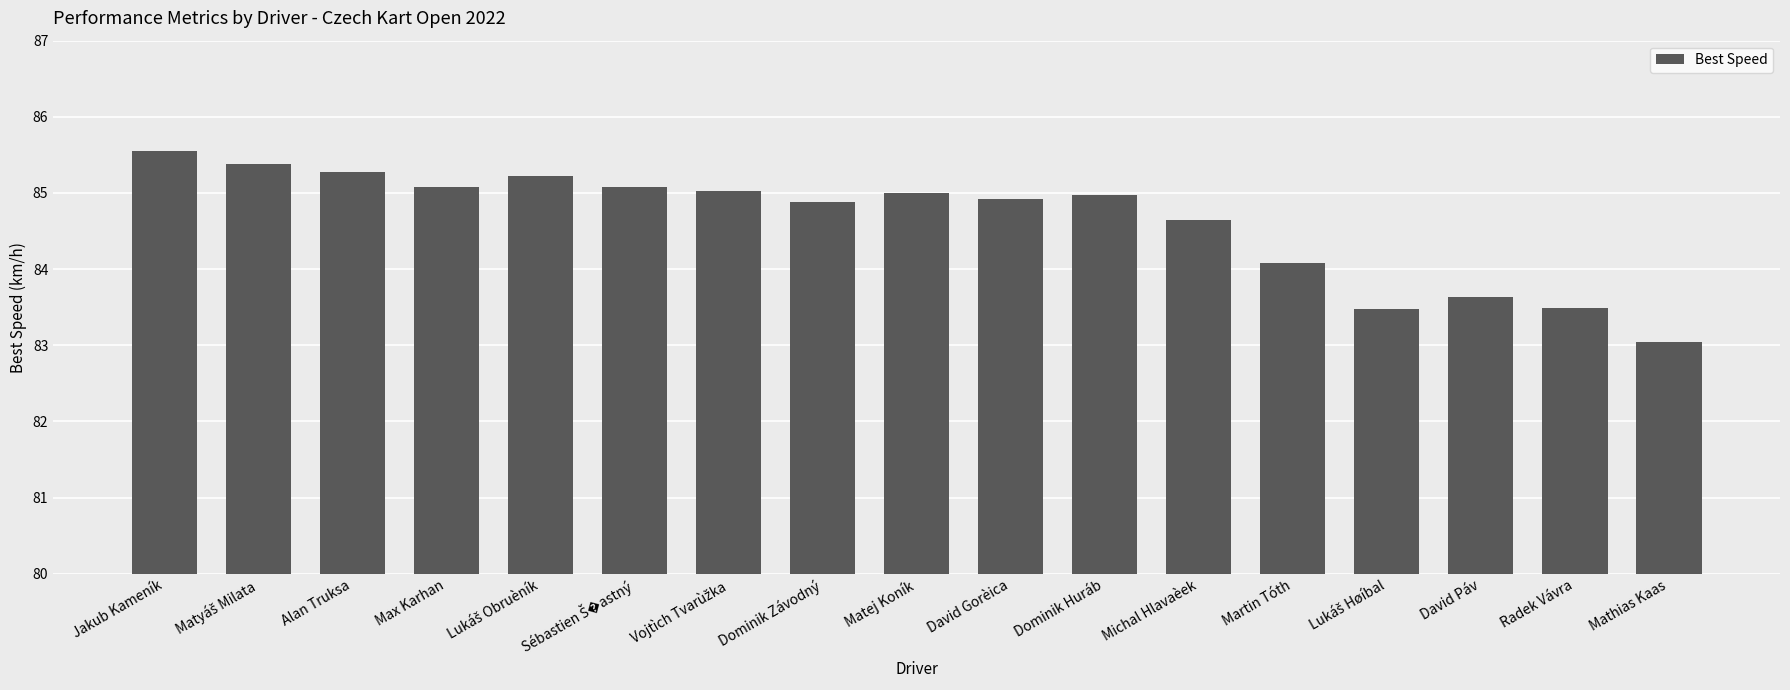

What is the smallest value displayed?

83.0